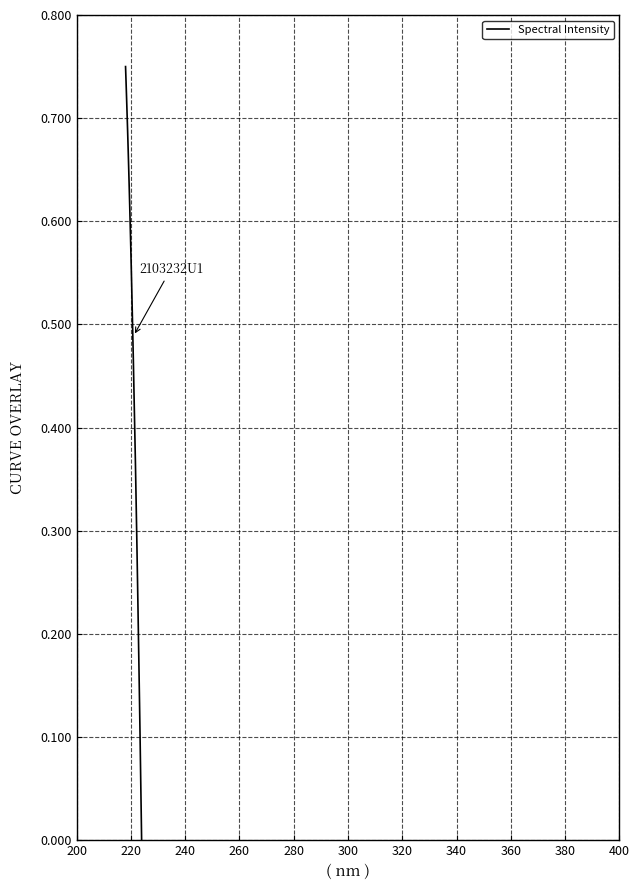

Does the chart display data point markers on the line(s)?

No